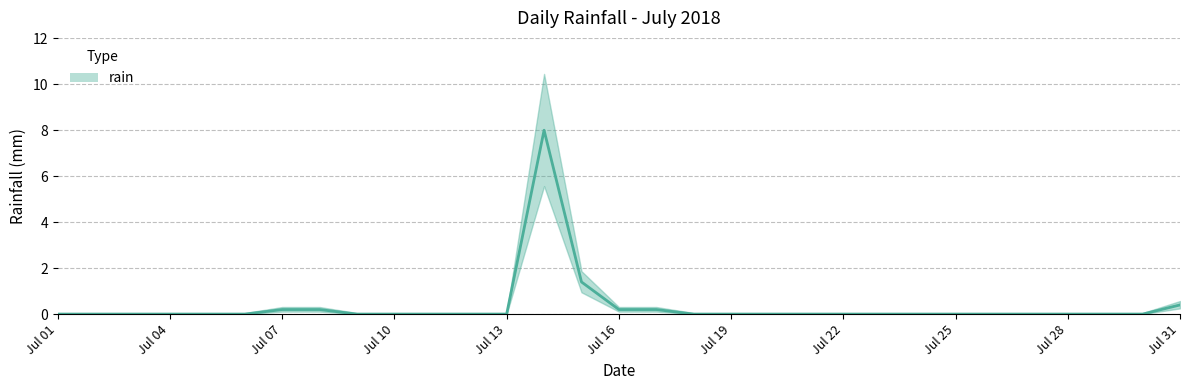

The chart shows a value of 2.6 at 2018-07-12. True or false?

False